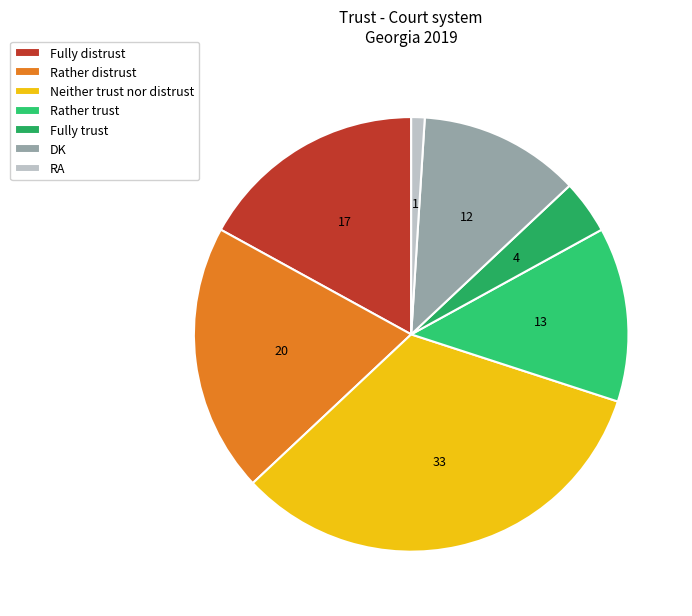

What percentage is NOT represented by Rather distrust?

80.0%